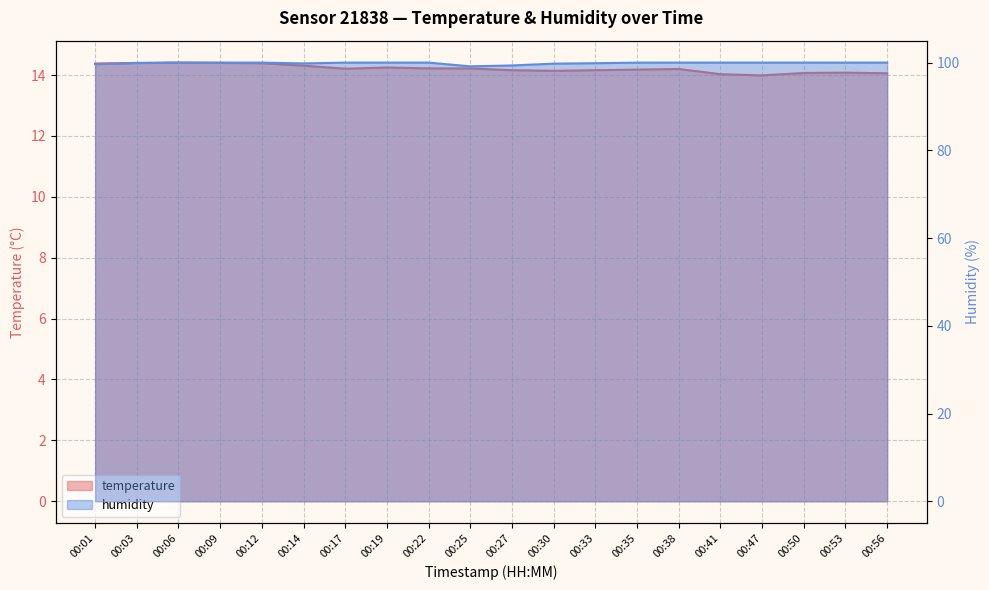

Rank the series at 00:22 from highest to lowest value.

humidity, temperature